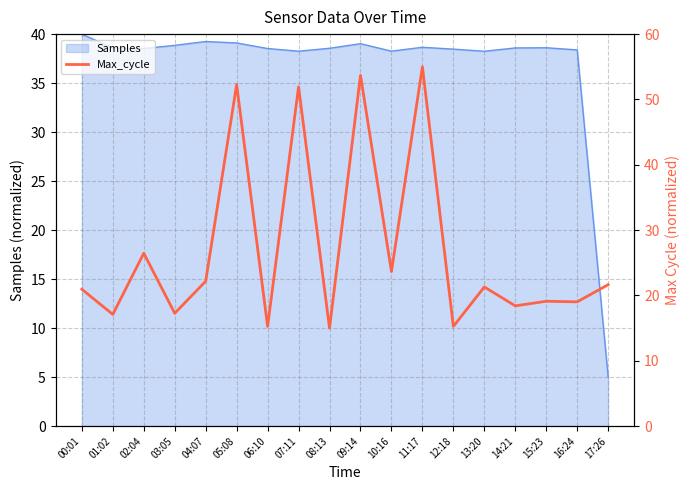

What is the label of the 2nd point from the right?

16:24